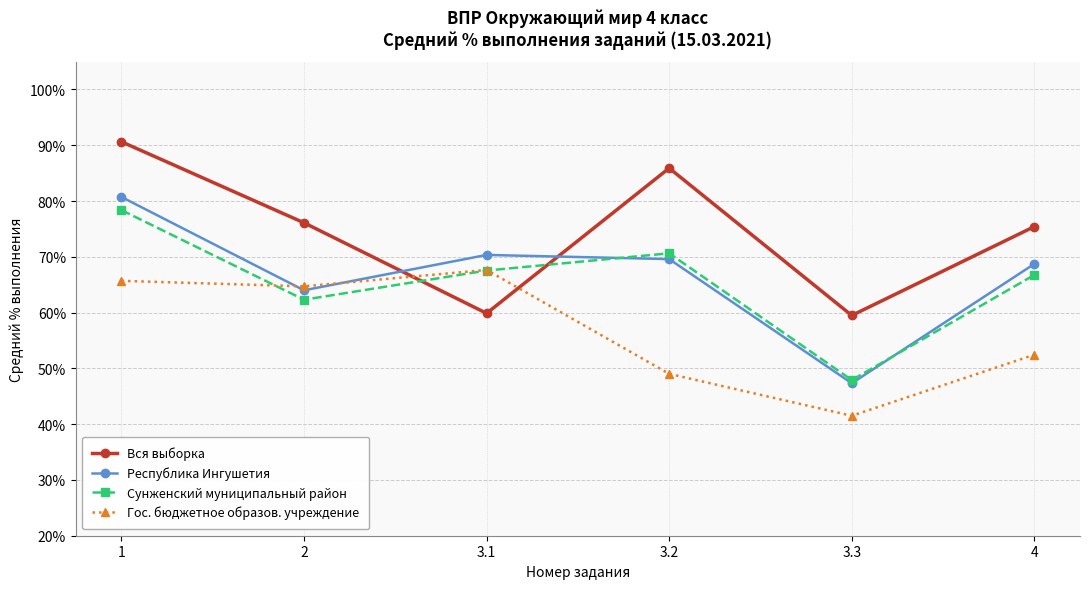

Does the chart display data point markers on the line(s)?

Yes